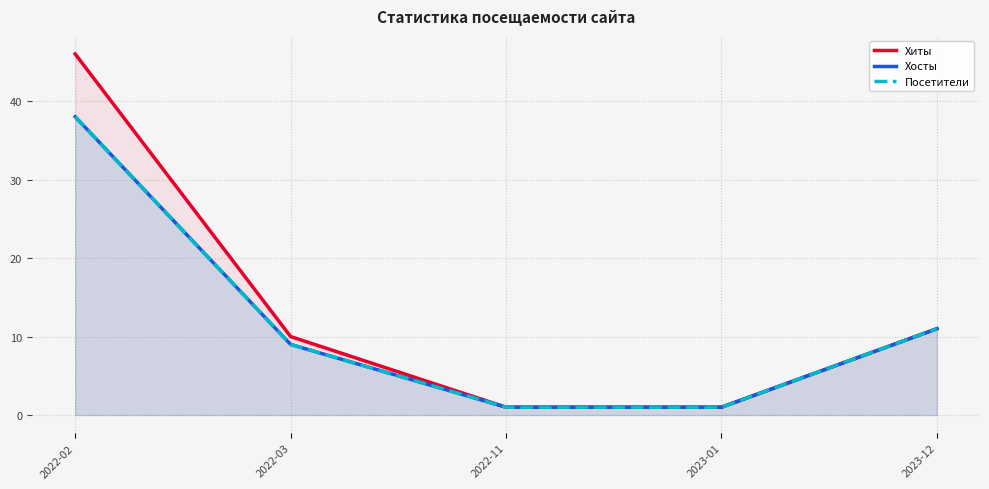

Rank the series by their maximum value, from lowest to highest.

Хосты, Посетители, Хиты